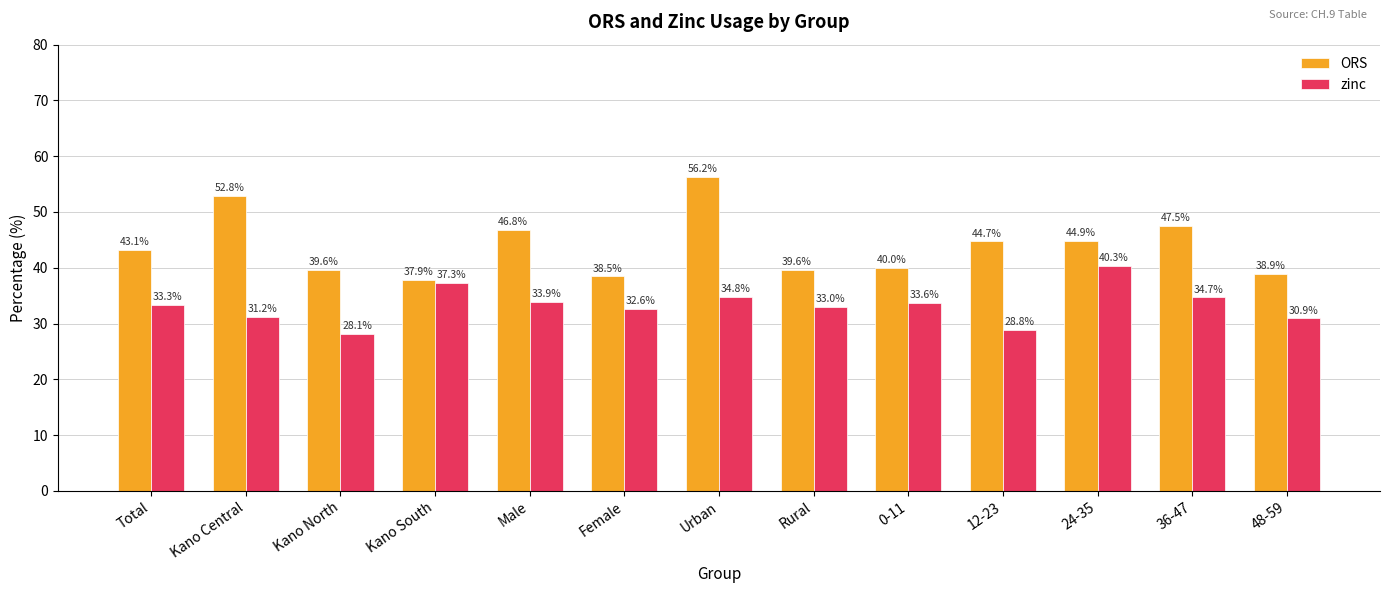

What is the average value of the ORS series?

43.9